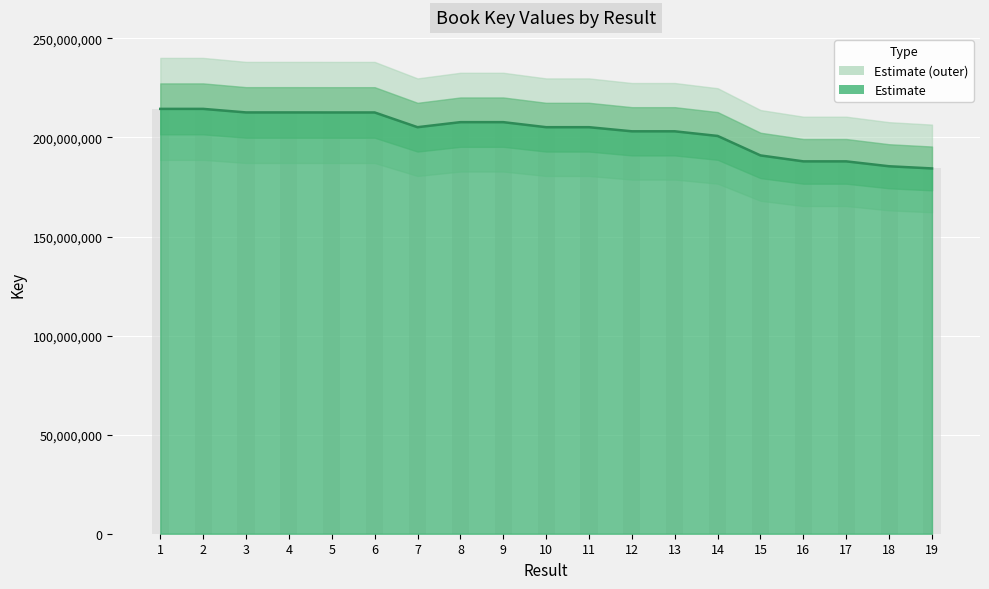

At which label does the data first exceed 205198661?

1